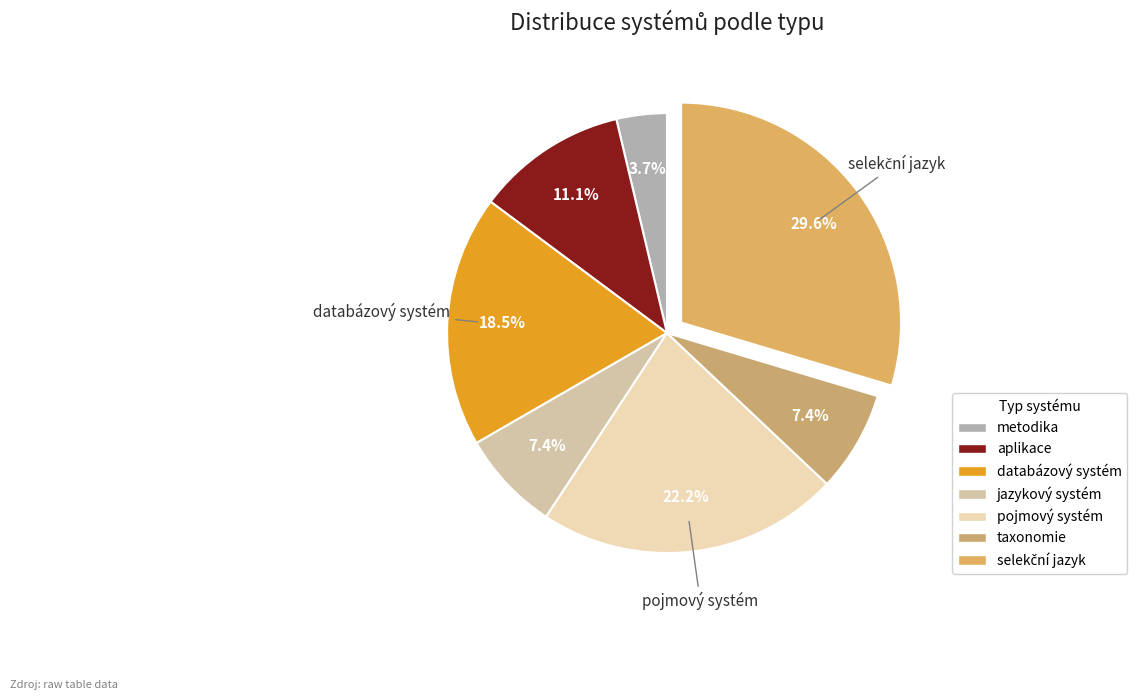

Do taxonomie and metodika together represent more than half of the pie?

No